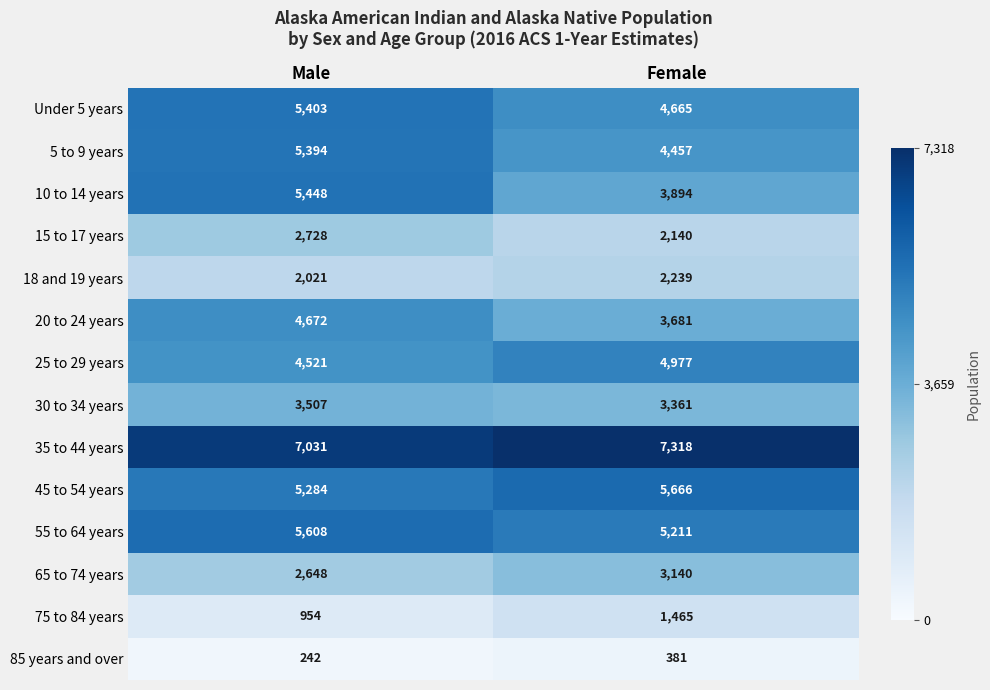

What is the difference between the maximum and minimum values in the 35 to 44 years series?

287